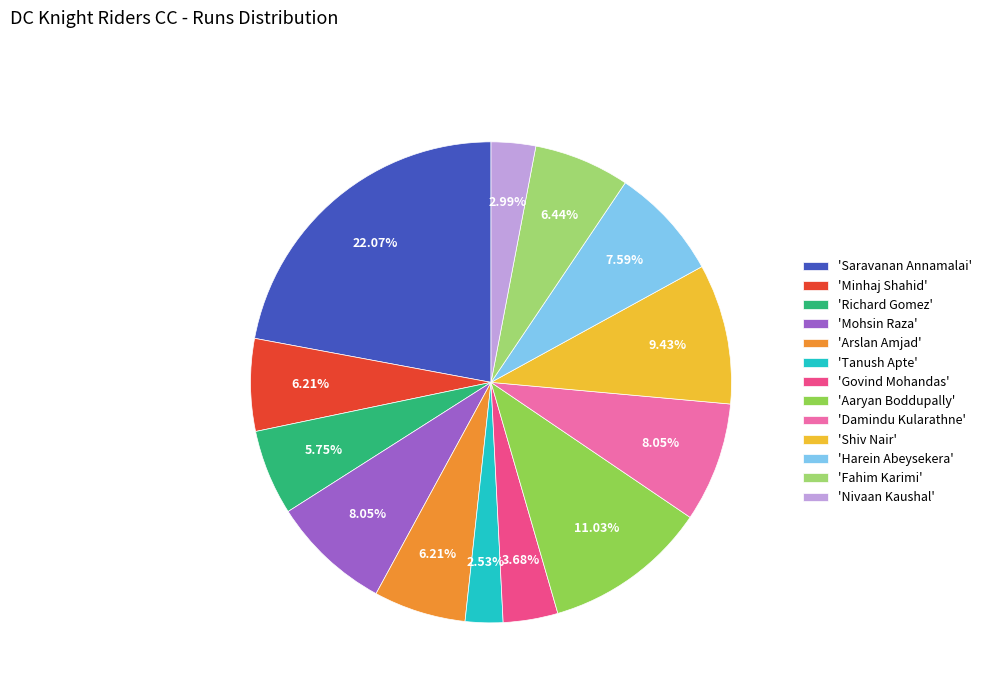

Count the number of slices in the pie.

13